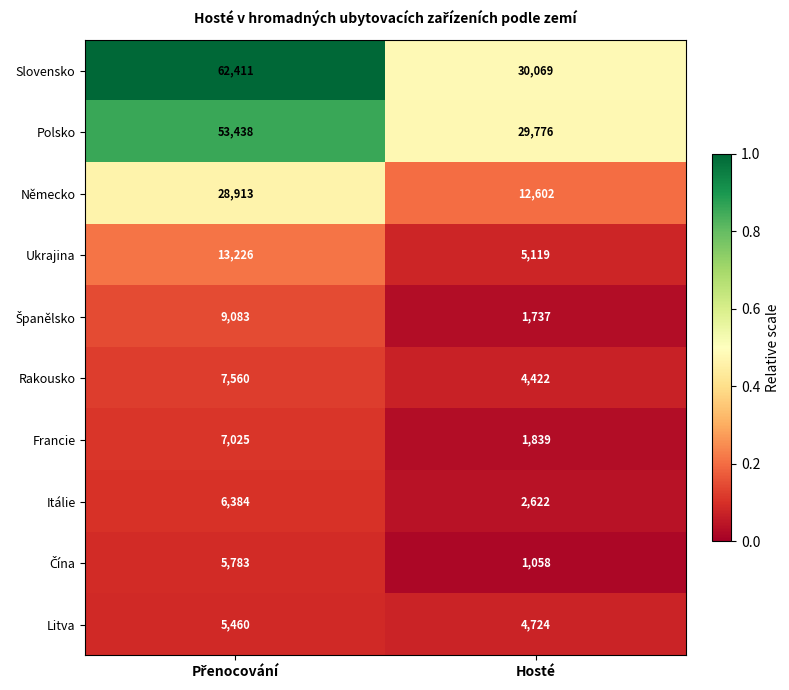

The value of Ukrajina at Hosté is 2501. True or false?

False